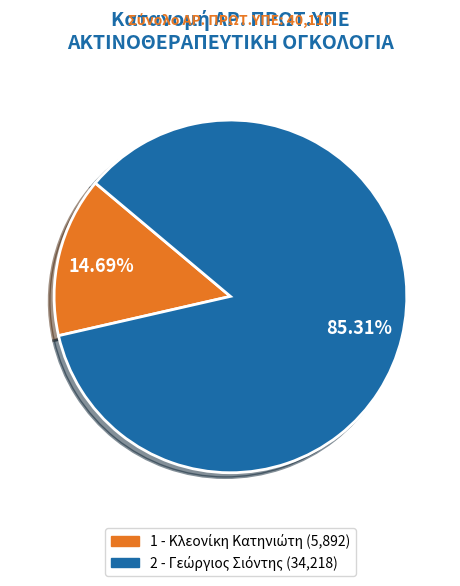

Is there any slice that represents more than half of the pie?

Yes